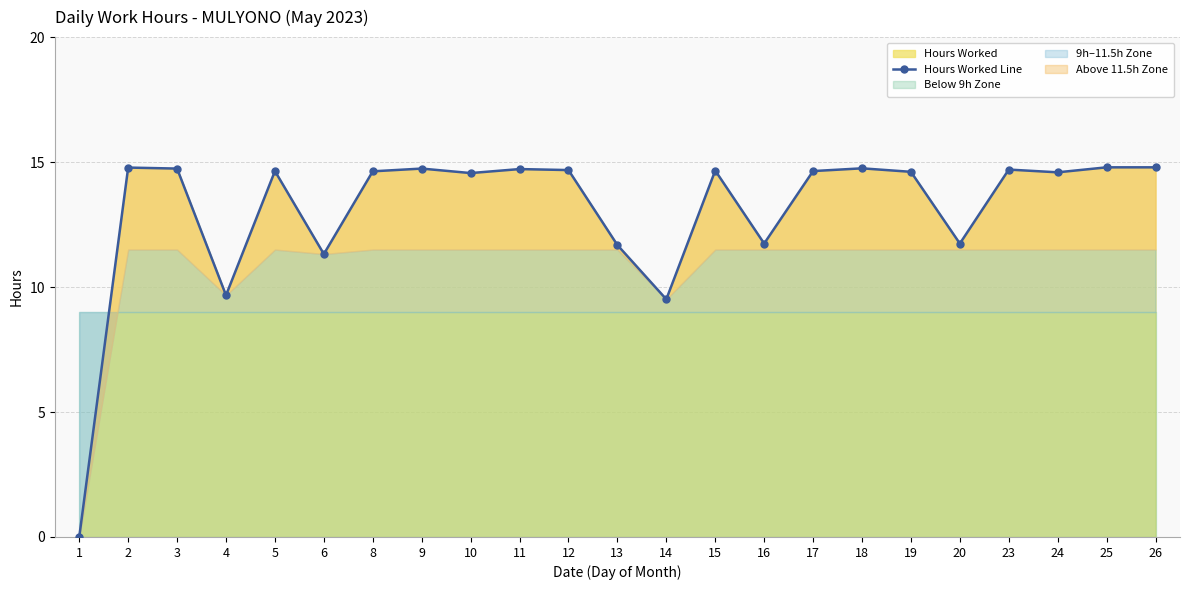

What is the maximum value for Hours Worked Line?

14.8